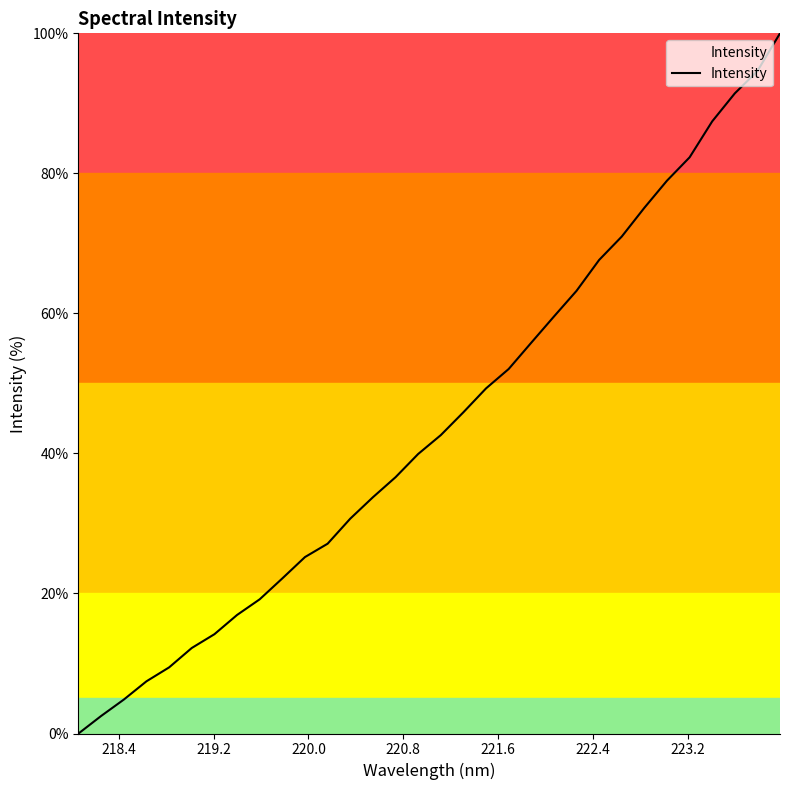

What is the maximum value shown in the chart?

100.0